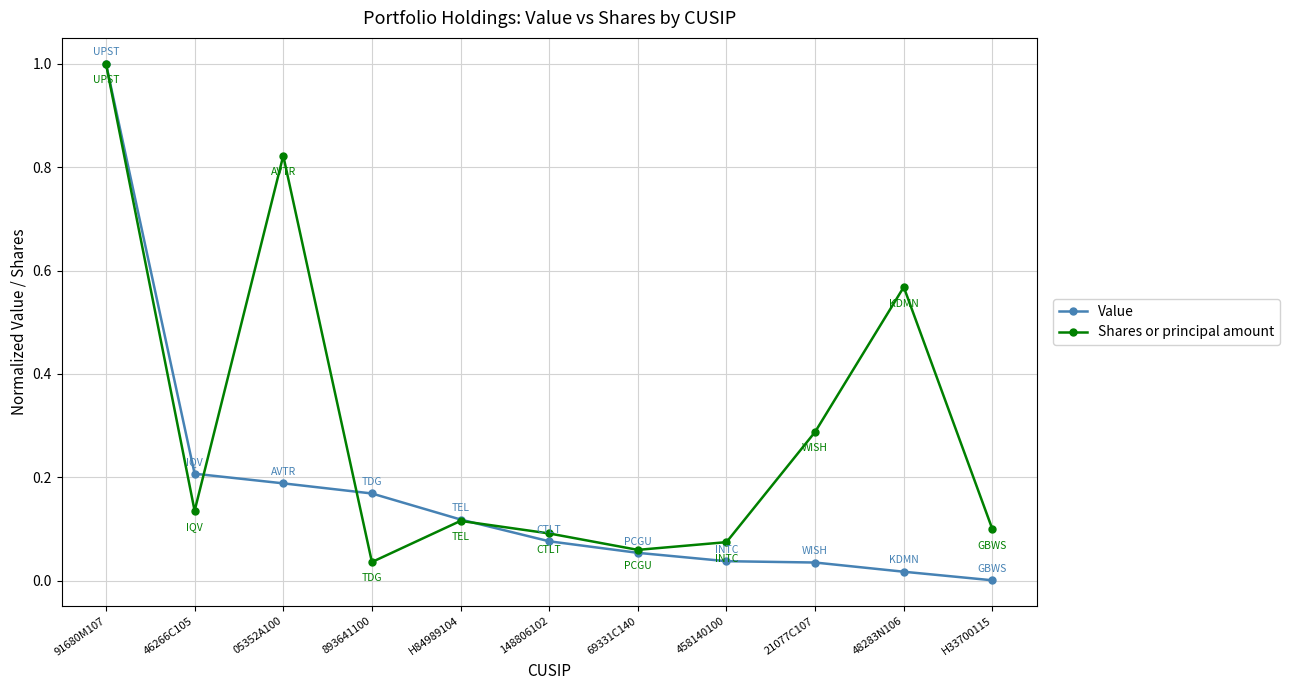

True or false: Value has more than 2 points higher than both neighbors.

False